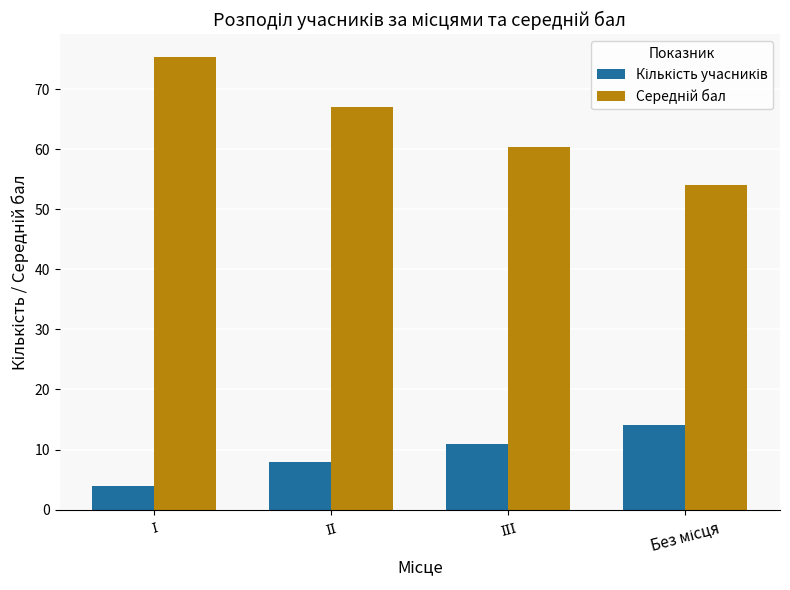

What is the maximum value shown in the chart?

75.4